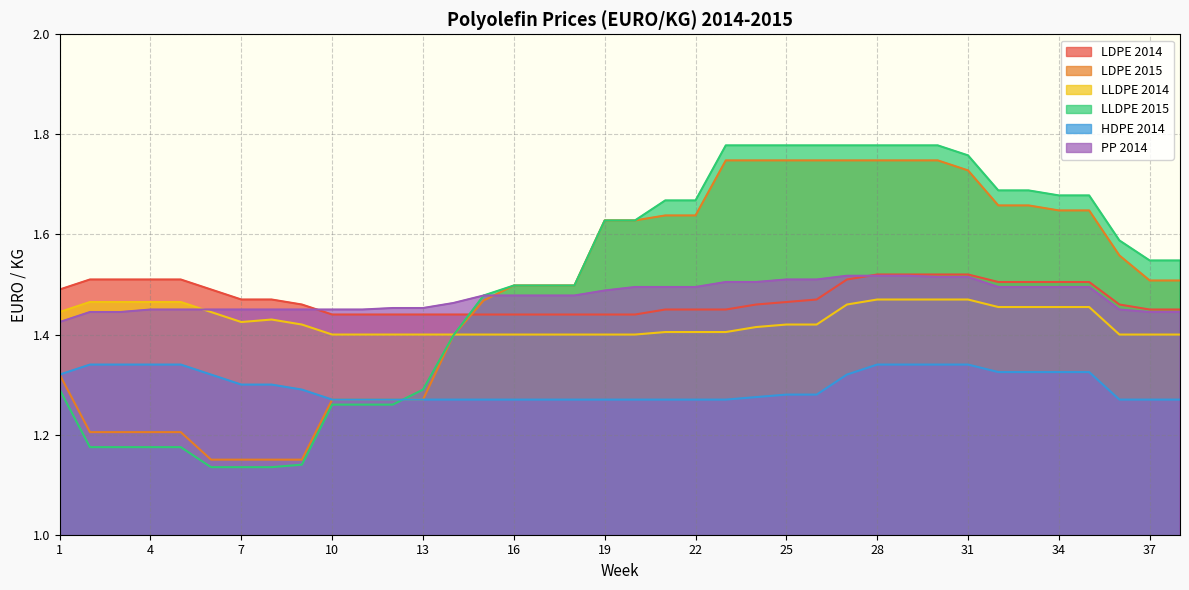

The LDPE 2014 series shows 0.7 at 1. True or false?

False